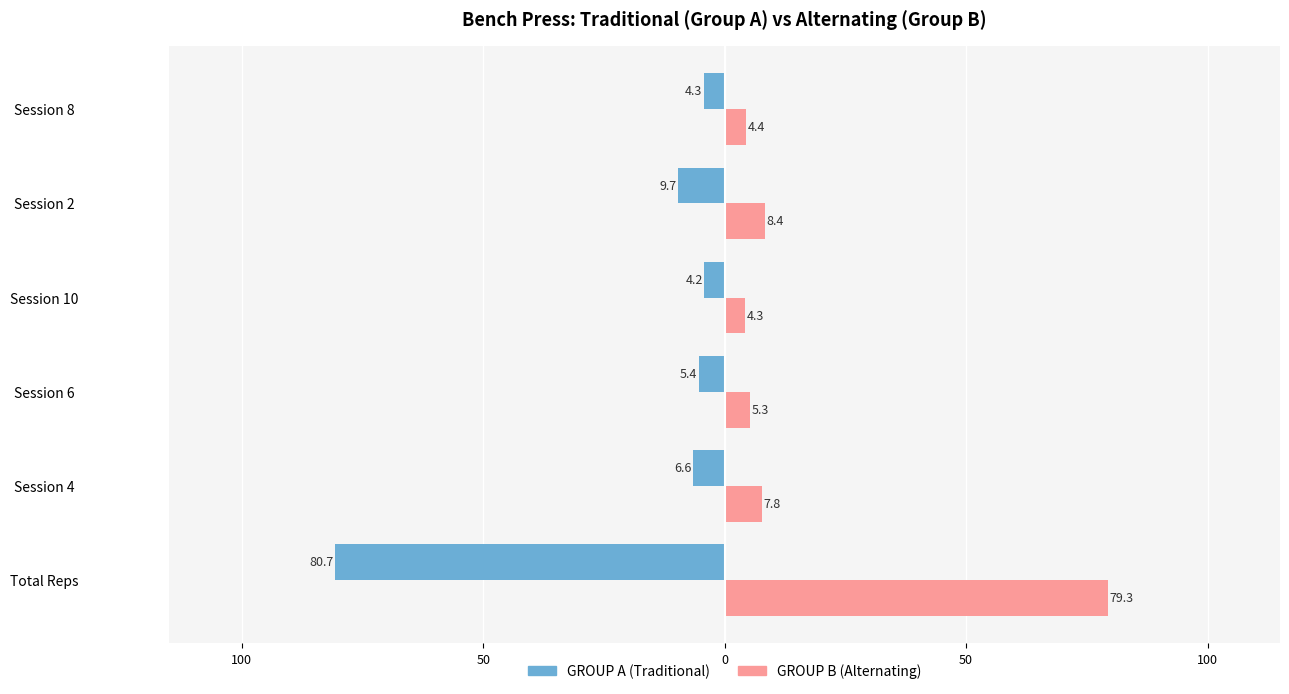

What is the maximum value shown in the chart?

79.3